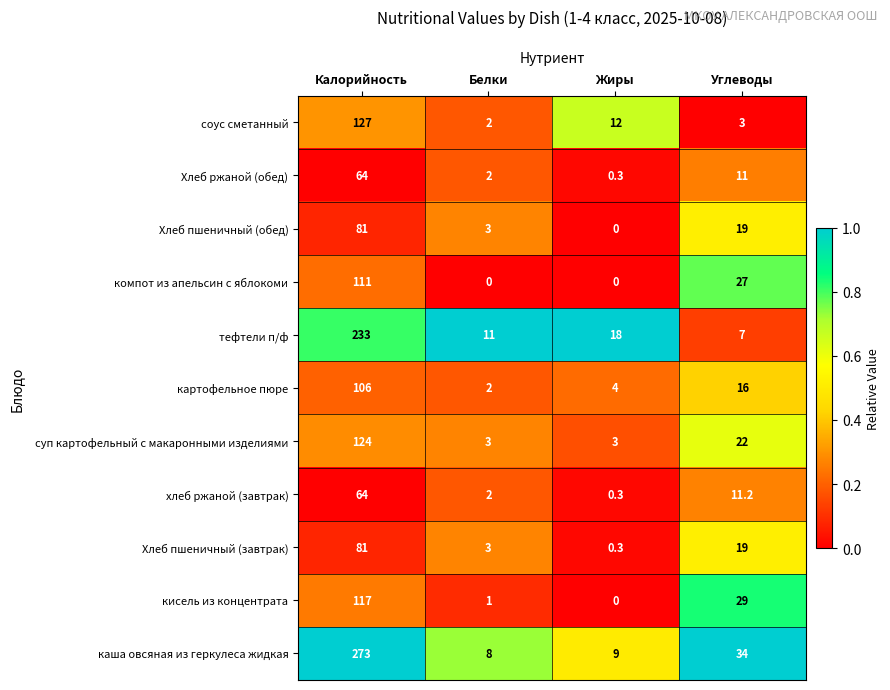

Between Жиры and Углеводы, which series saw the biggest shift?

кисель из концентрата